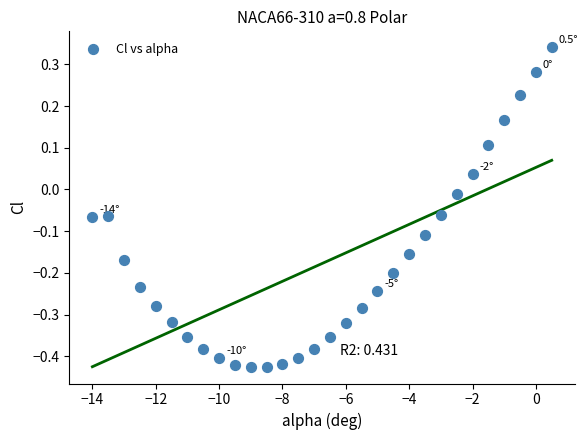

What is the range of Y values (max minus min)?

0.8